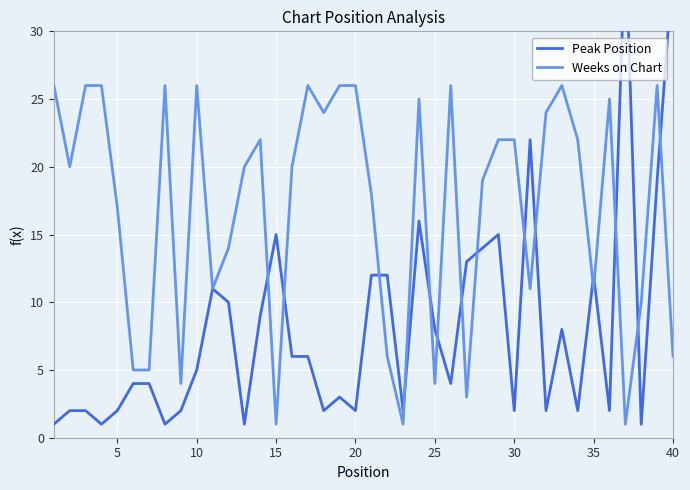

What is the highest value of the Weeks on Chart series?

26